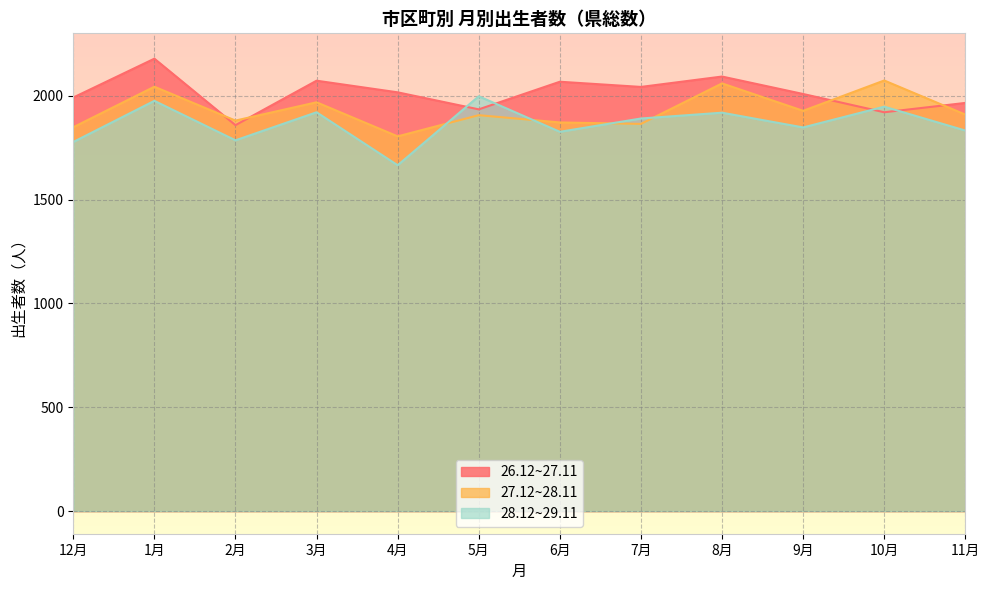

Reading left to right, transcribe all the data shown in this chart.

26.12~27.11: 1991	2178	1858	2072	2016	1934	2067	2042	2092	2008	1920	1965
27.12~28.11: 1848	2043	1880	1968	1804	1906	1871	1864	2059	1927	2073	1909
28.12~29.11: 1777	1975	1785	1920	1665	1997	1826	1890	1918	1847	1947	1832